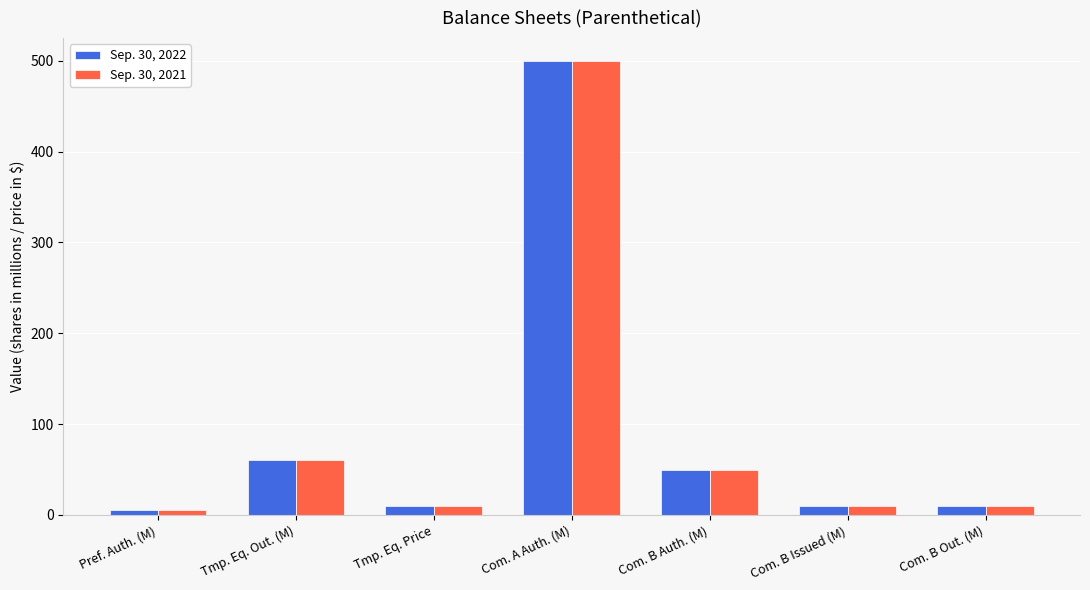

What are all the series names shown in the legend?

Sep. 30, 2022, Sep. 30, 2021